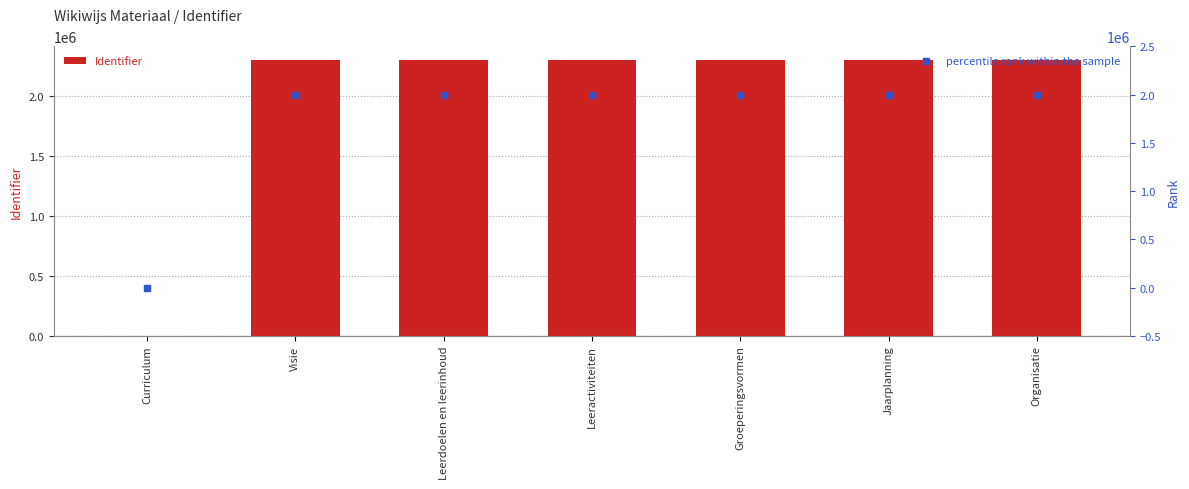

Which series contains the lowest Y value?

Identifier